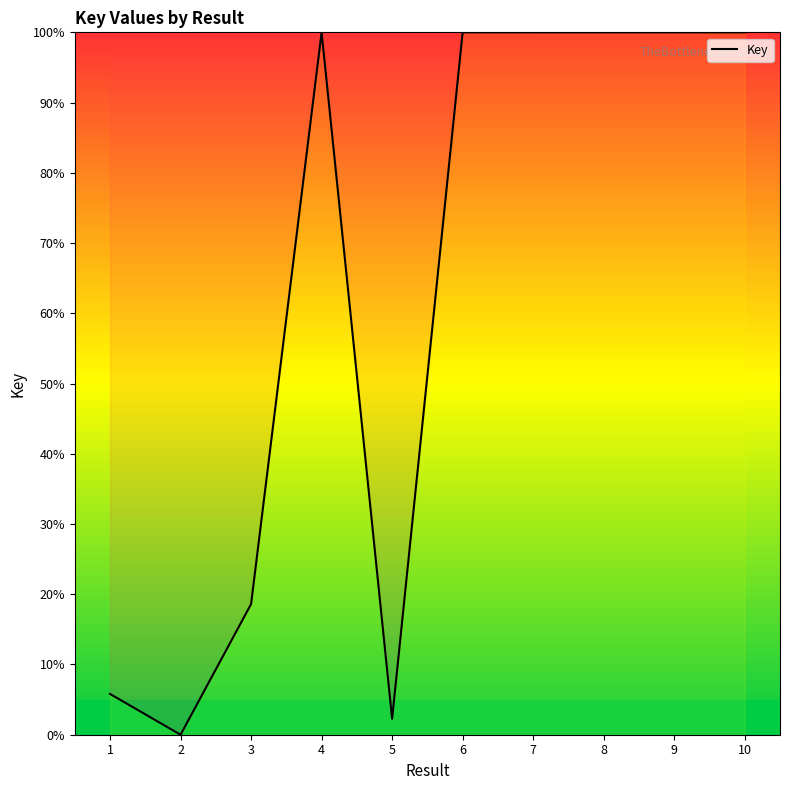

The chart shows a value of 100.0 at 4. True or false?

True